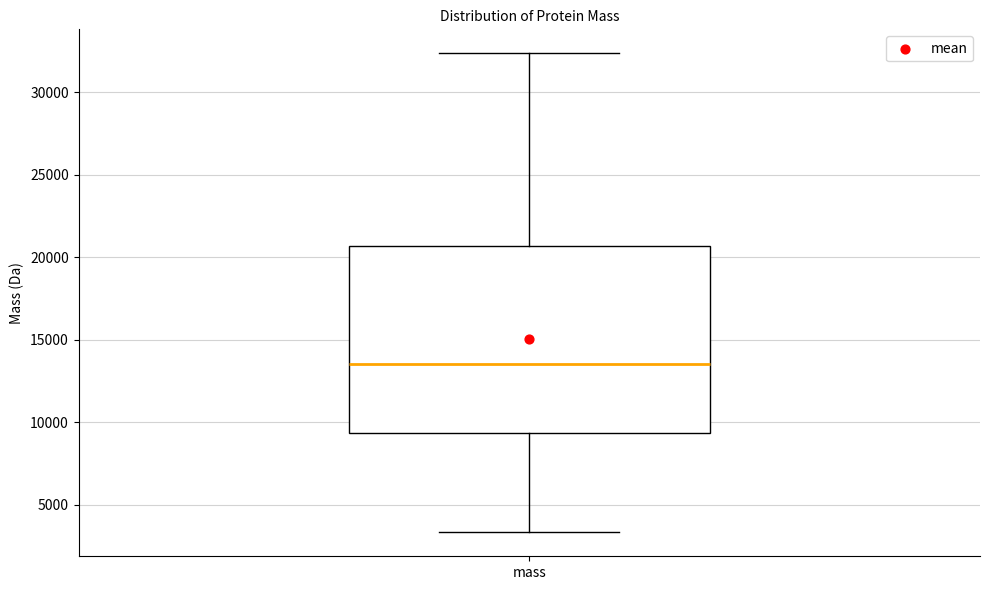

Transcribe this box plot: give where the median line is, the range the box spans, and where the two whiskers end, as read against the y-axis. The values are not printed on the chart, so give them approximately, as read against the axis.

median 13500, box 9500 to 20500, whiskers 3500 to 32500